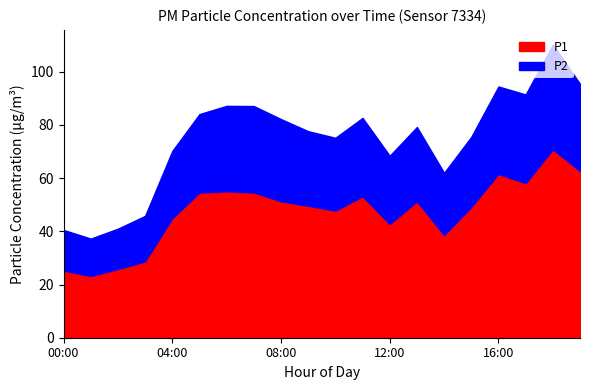

What is the lowest value of the P1 series?

23.2